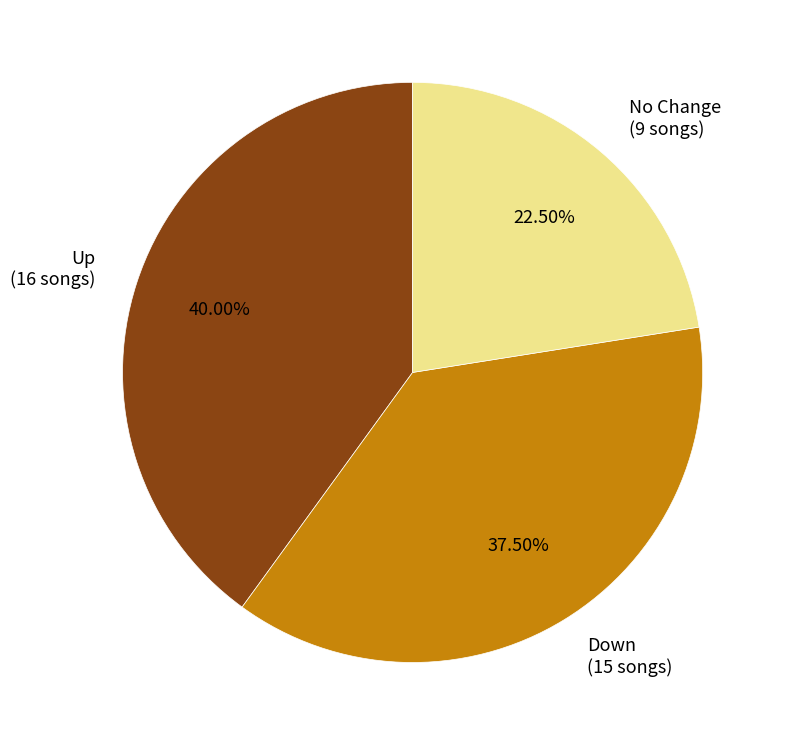

Is Down (15 songs) the majority of the pie?

No